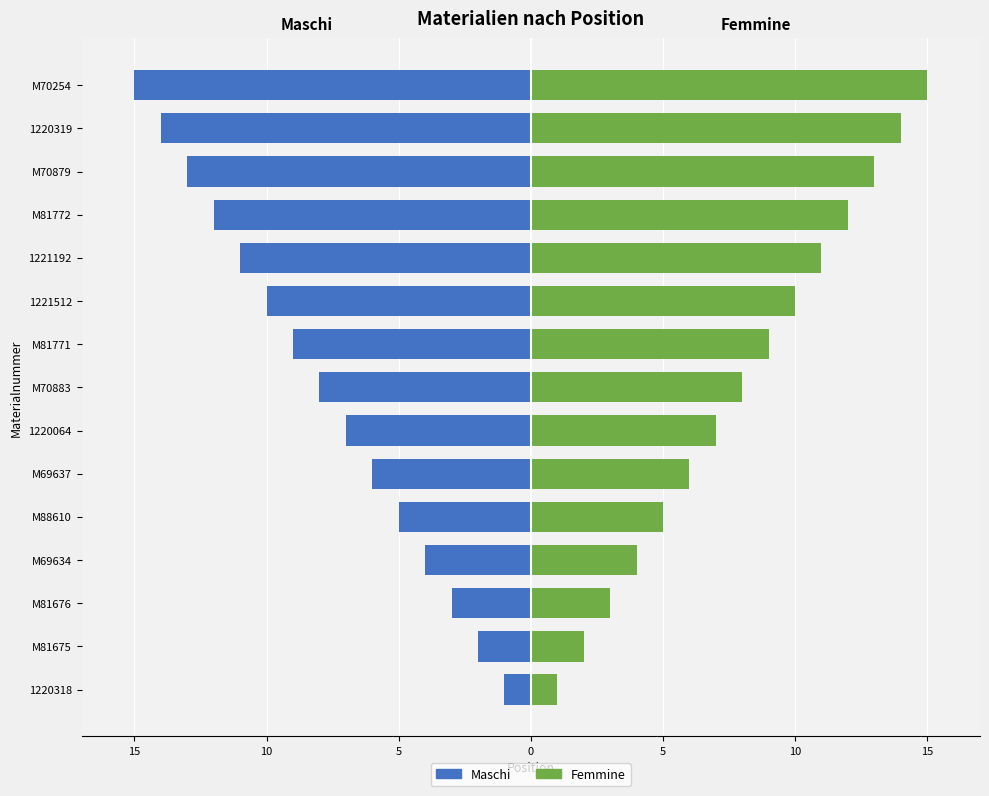

True or false: Femmine has a value of 9 at M70879.

False